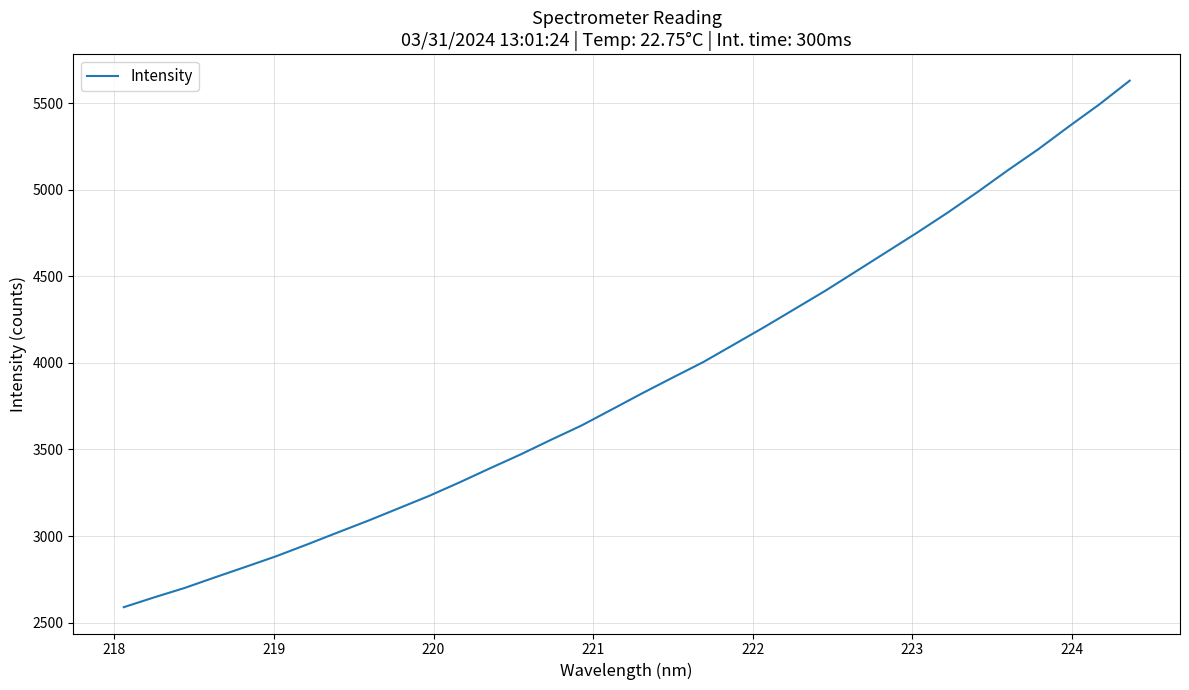

What is the difference between the maximum and minimum values?

3039.5